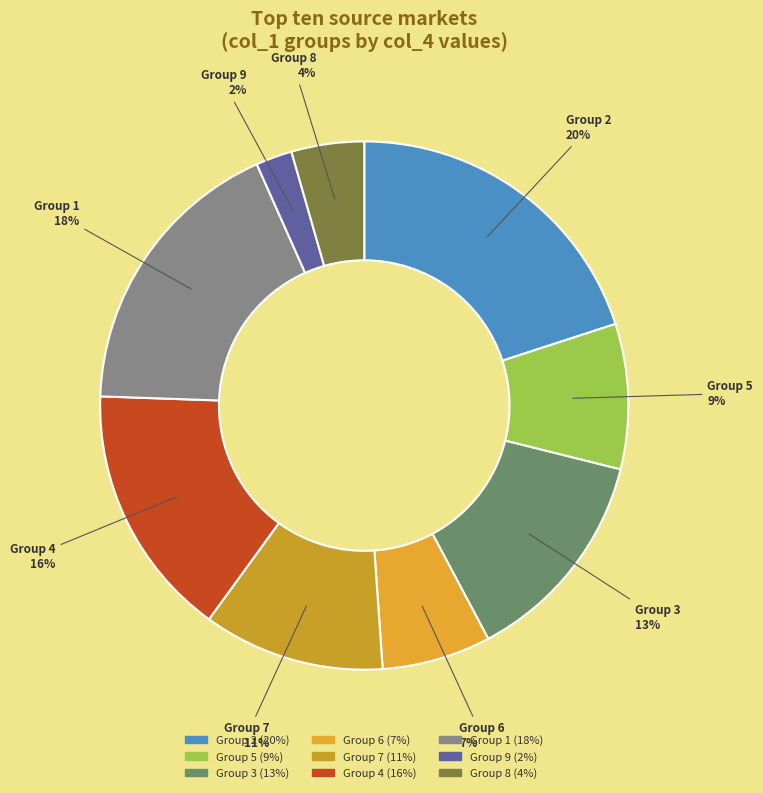

How many slices are in this pie chart?

9